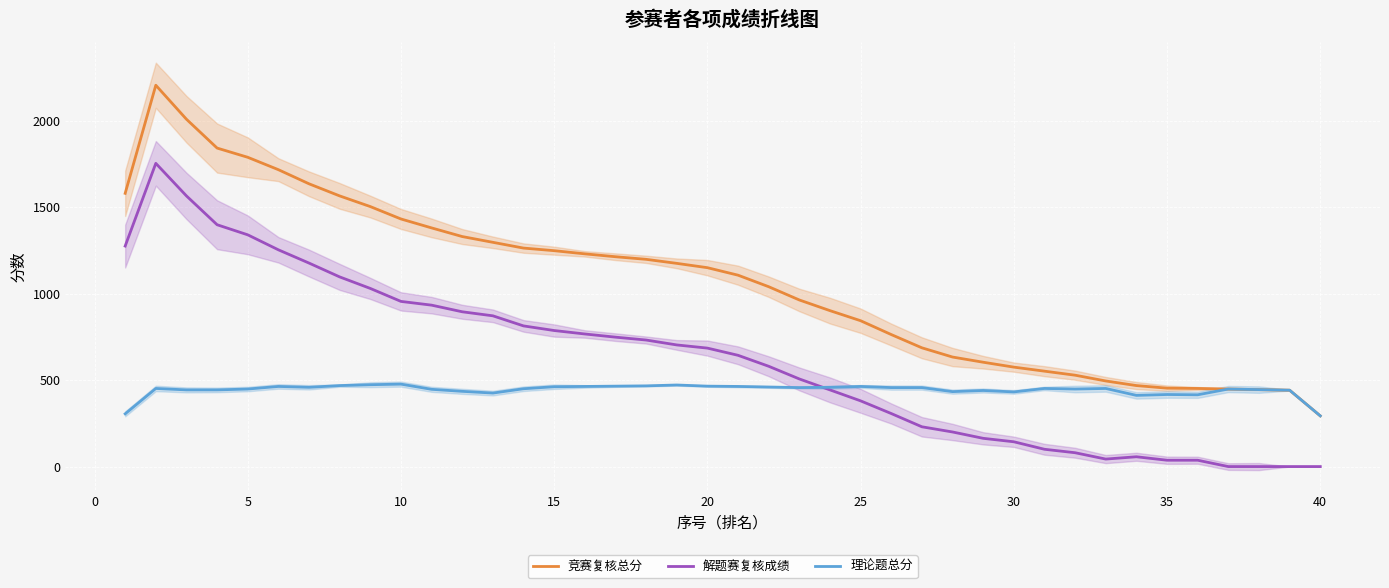

True or false: 解题赛复核成绩 has more than 2 interior local peaks.

False